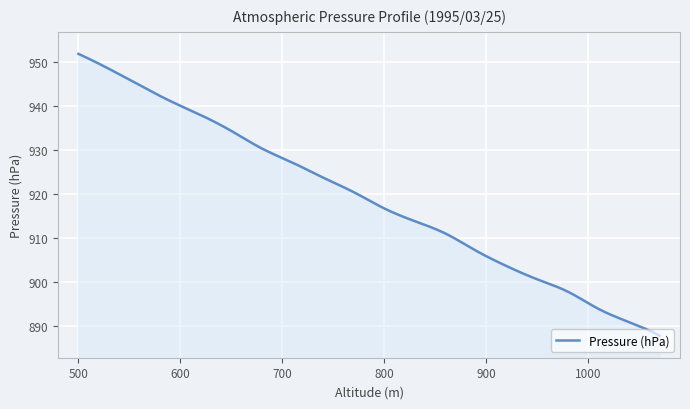

What is the difference between the maximum and minimum values?

64.0